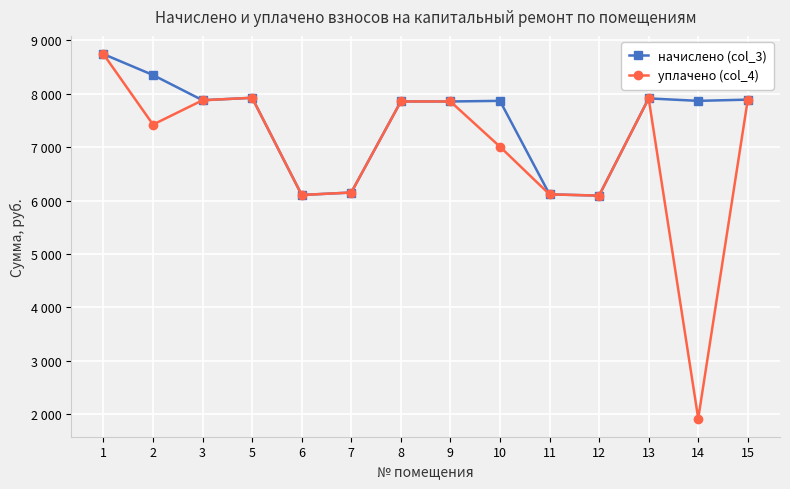

What are all the series names shown in the legend?

начислено (col_3), уплачено (col_4)